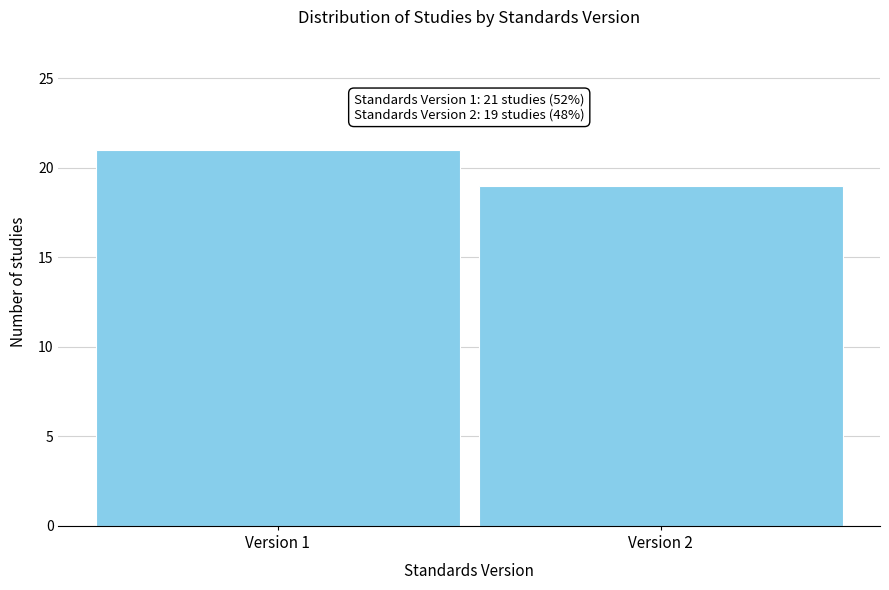

Reading left to right, list all the values displayed in this chart.

Version 1=21	Version 2=19